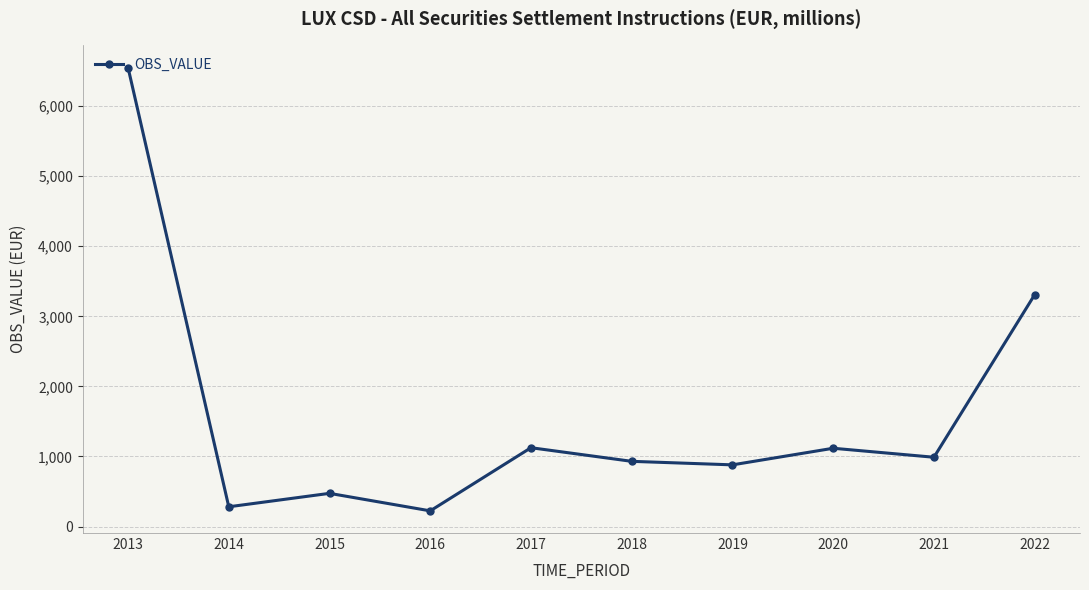

What is the sum of all values?

15875.2